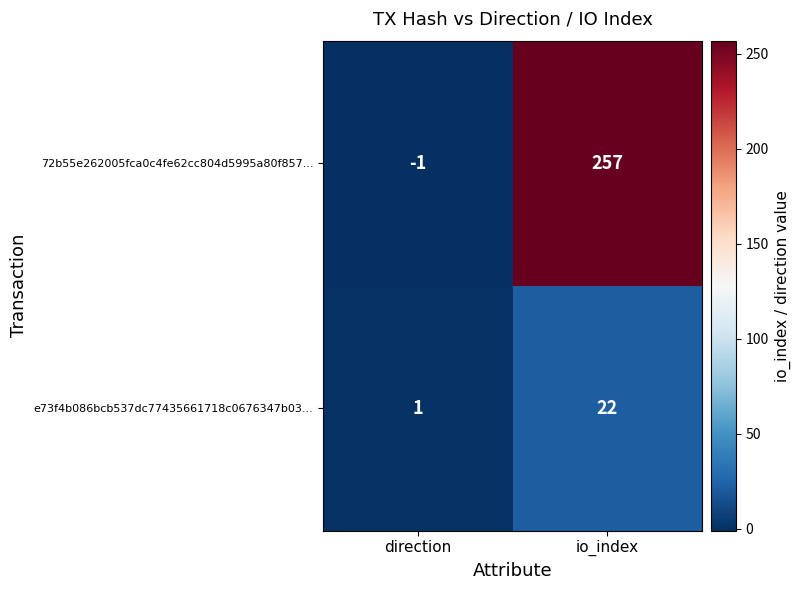

Reading left to right, extract all data points from this chart.

72b55e262005fca0c4fe62cc804d5995a80f857...: direction=-1	io_index=257
e73f4b086bcb537dc77435661718c0676347b03...: direction=1	io_index=22